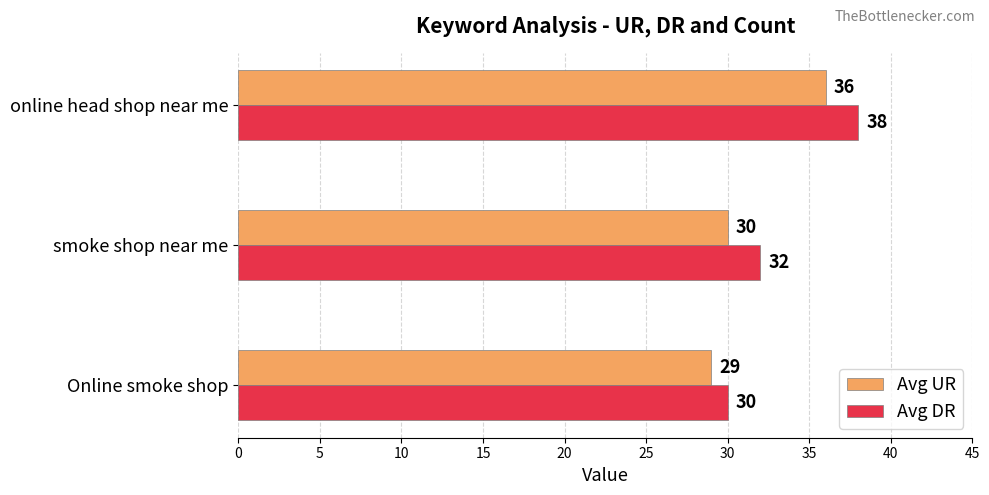

True or false: Avg UR has a value of 36 at online head shop near me.

True